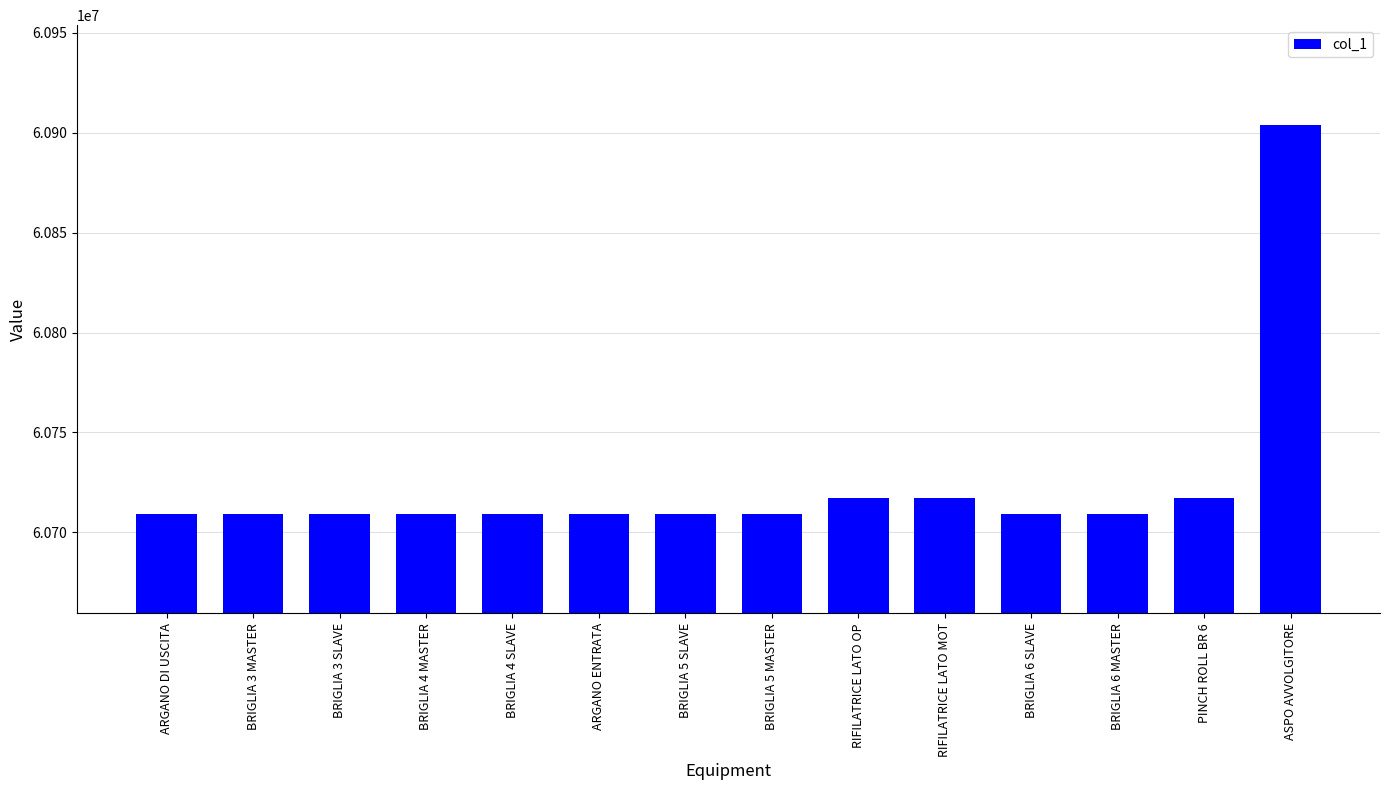

What is the change in value from BRIGLIA 5 SLAVE to BRIGLIA 6 SLAVE?

+2